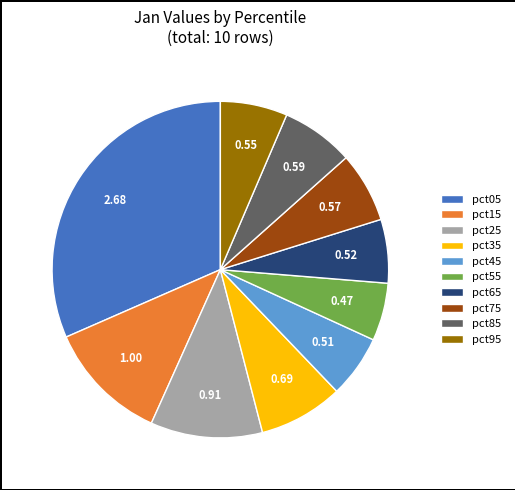

Count the number of slices in the pie.

10